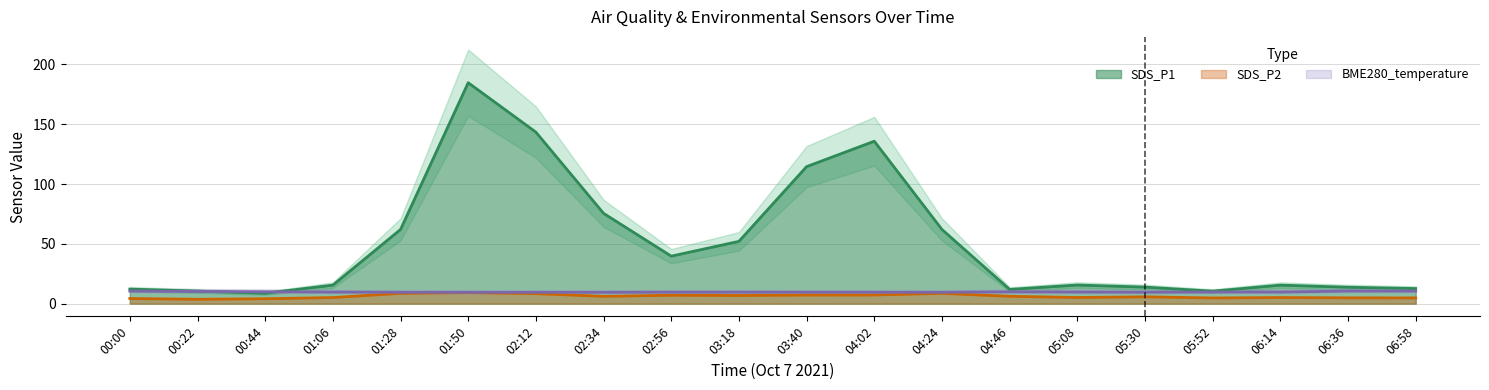

Does the chart display data point markers on the line(s)?

No